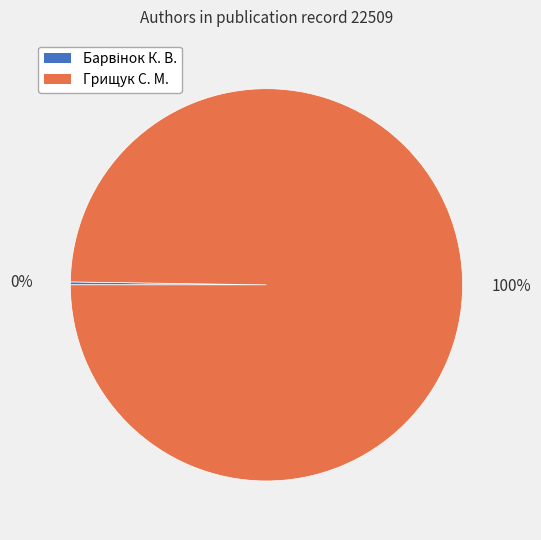

Is there any slice that represents more than half of the pie?

Yes